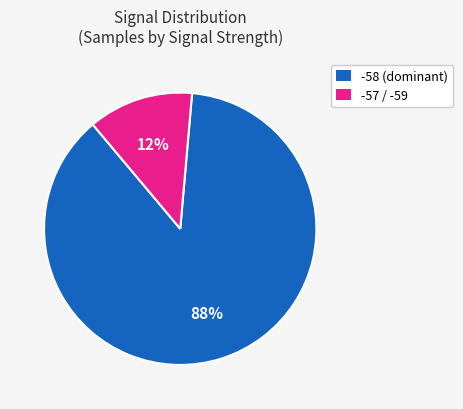

Does any single category account for the majority?

Yes